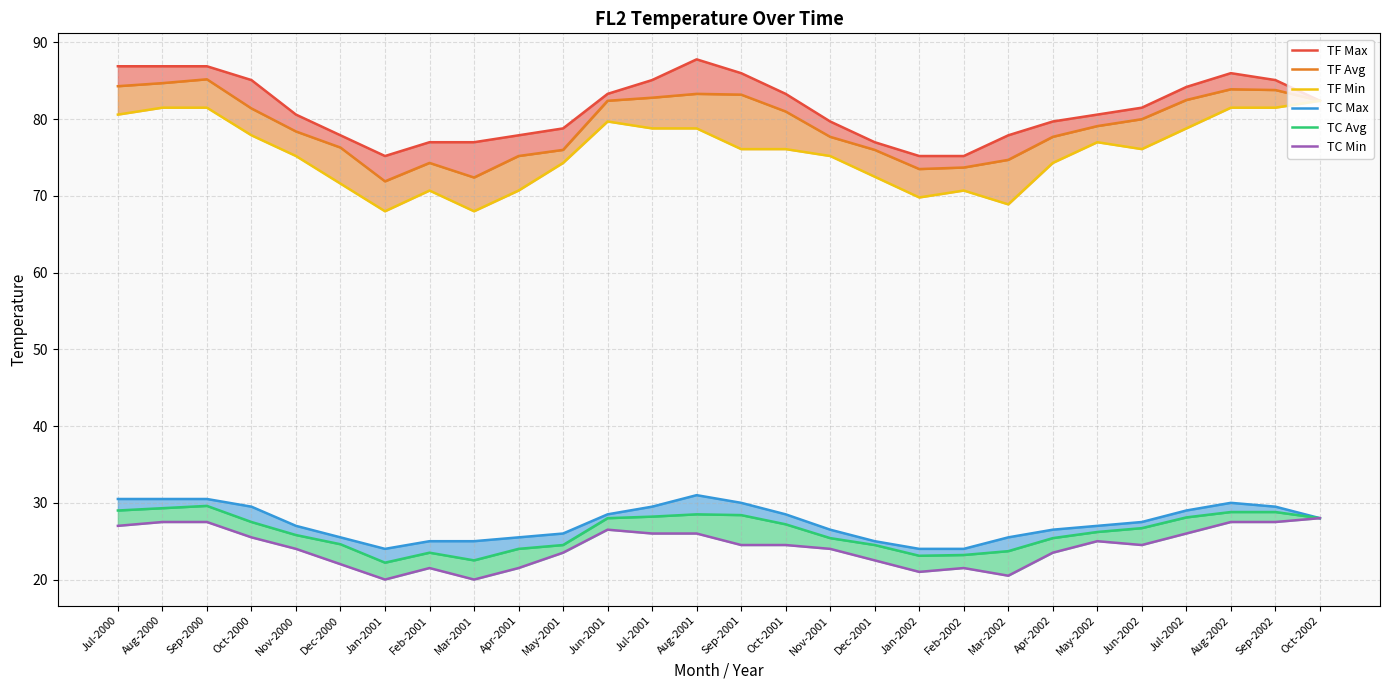

What position from the right is Feb-2001?

21